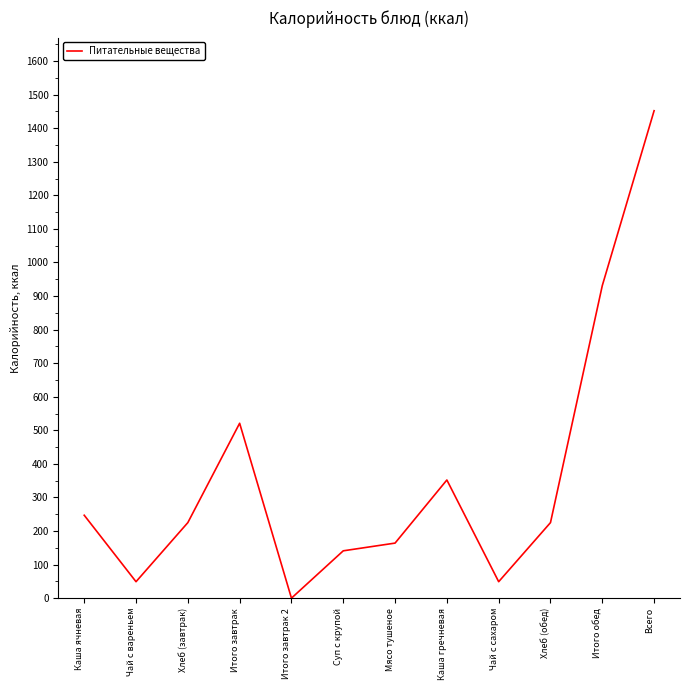

Which label corresponds to the smallest value in the chart?

Итого завтрак 2